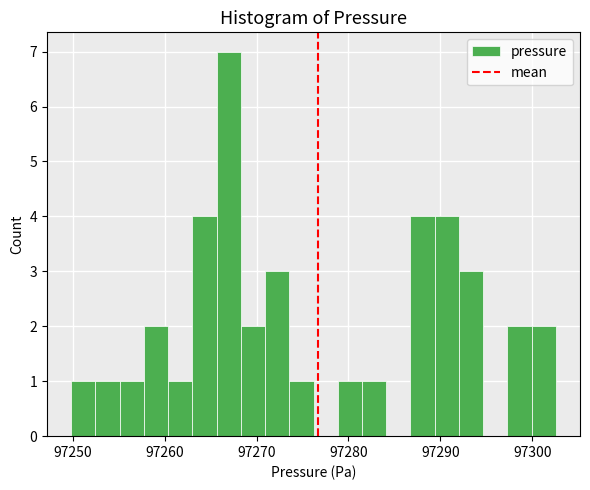

Read against the x-axis, roughly where is the centre of the tallest bar?

97267